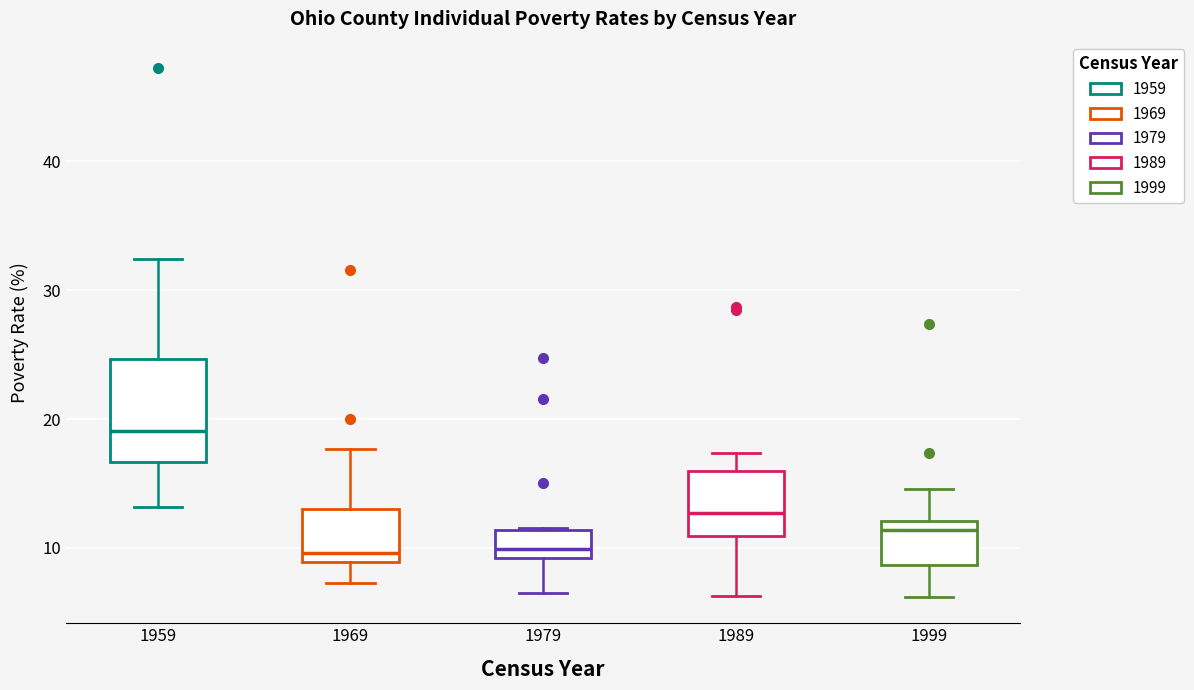

Where is the upper edge of the box at x = 1989 on the y-axis? The values are not printed on the chart, so give them approximately, as read against the axis.

16